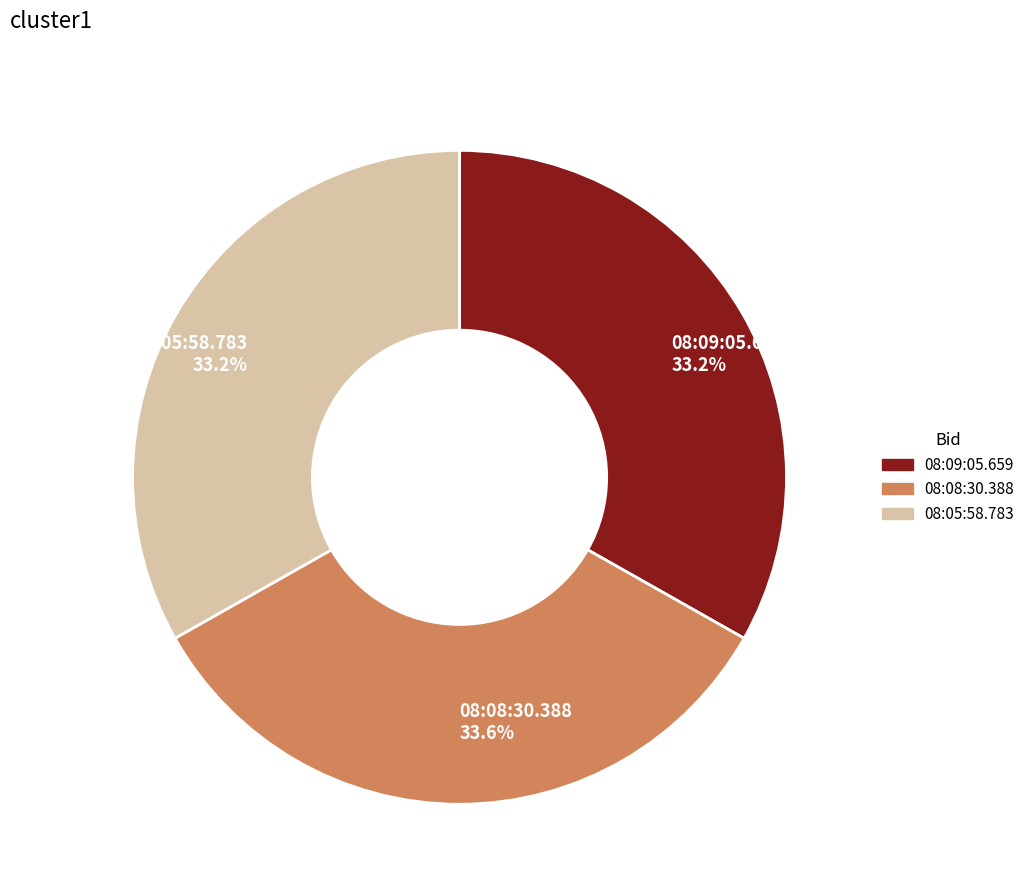

To the nearest percent, what portion does 08:09:05.659 represent?

33%